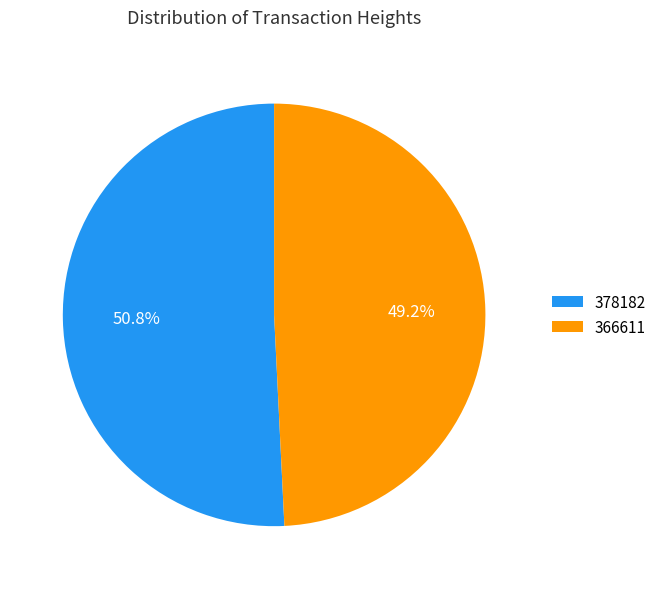

What percentage is the 378182 slice, to the nearest percent?

51%